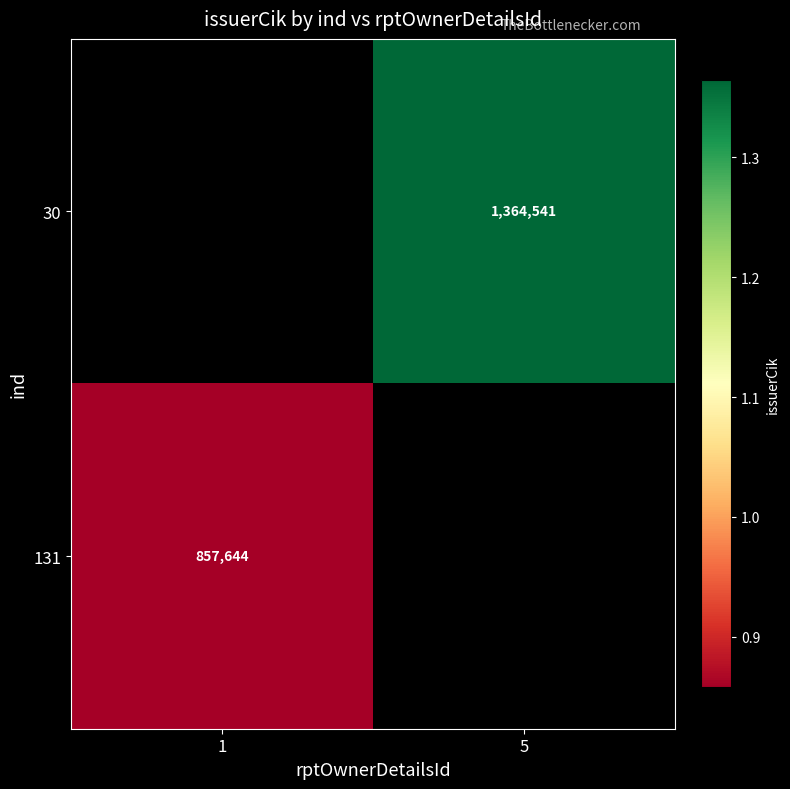

How many series are shown in this chart?

2